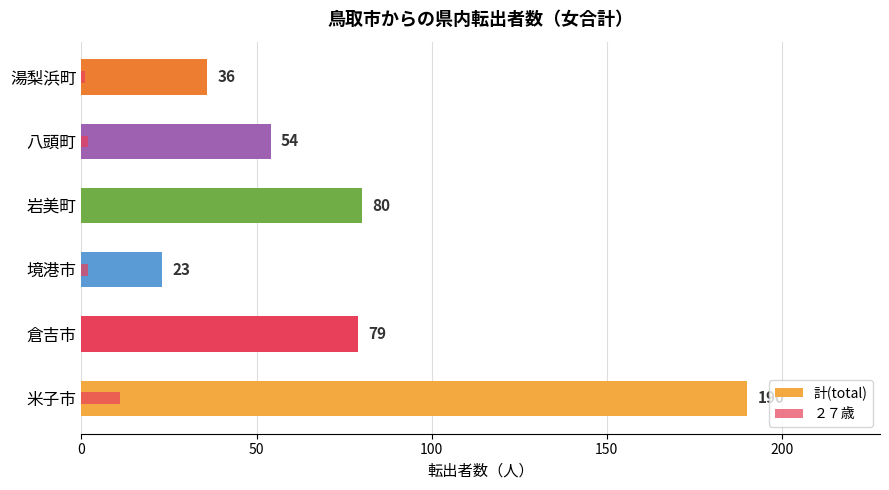

Is it true that ２７歳 equals -4 at 岩美町?

False